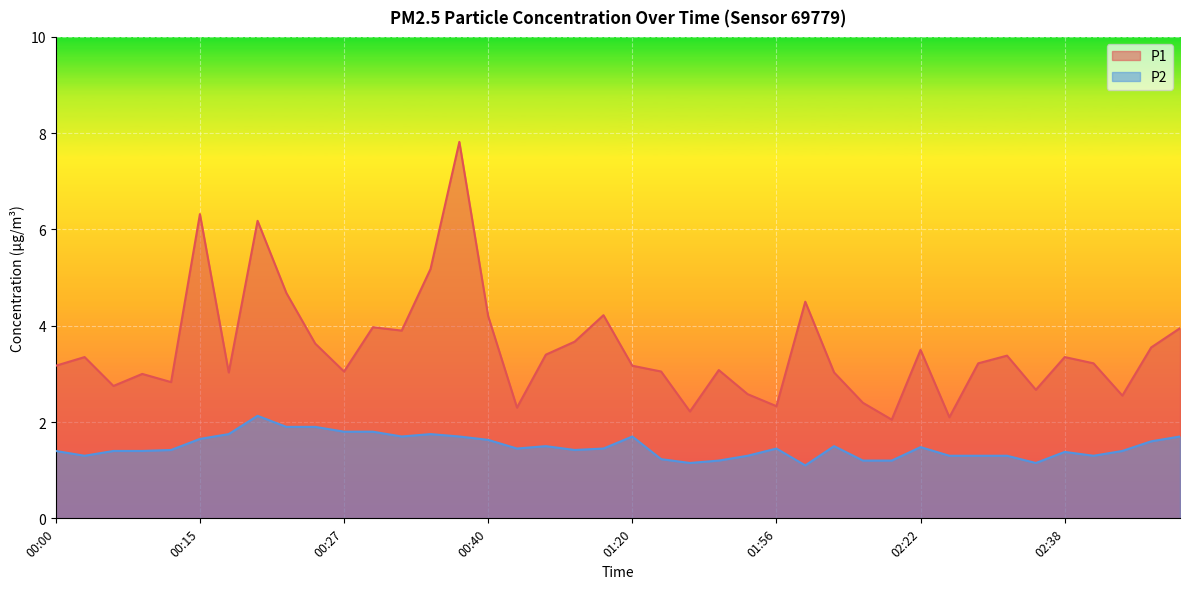

At which label is P2 closest to 1?

01:59